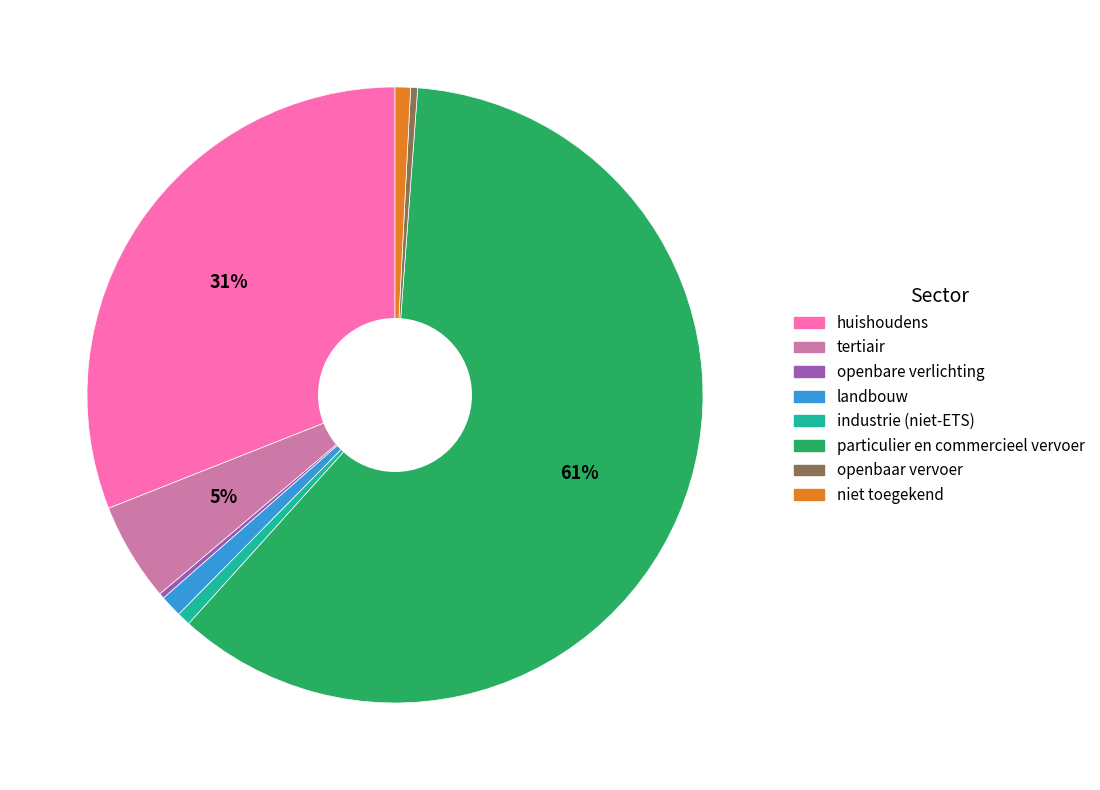

Is it true that openbaar vervoer is 0% of the pie?

True